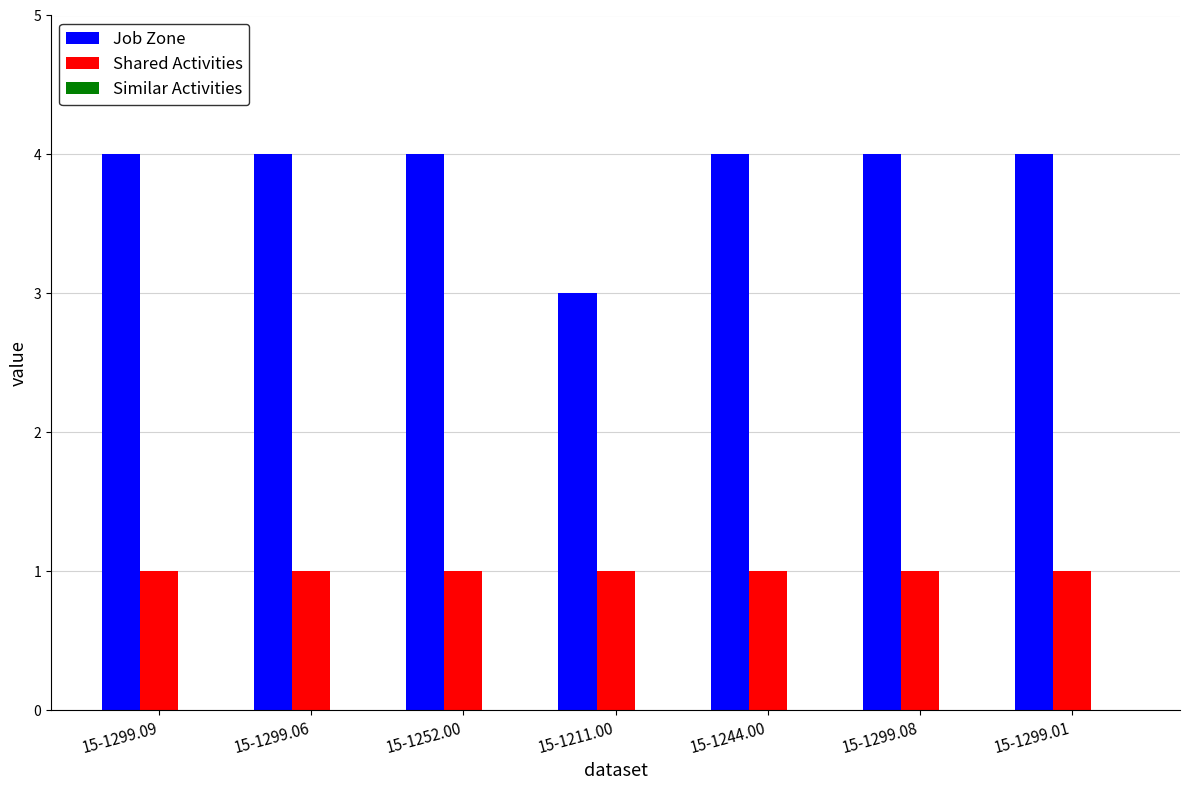

How many distinct data groups are displayed?

2